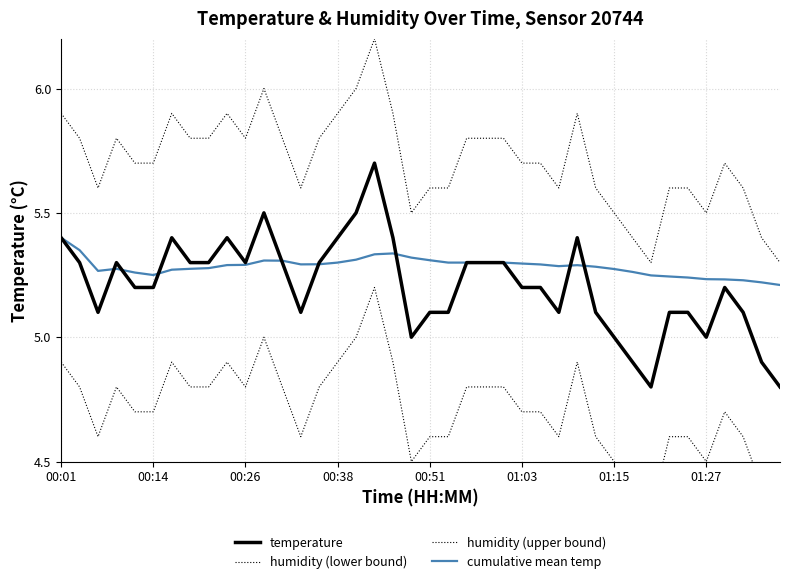

True or false: temperature has more than 1 interior local peaks.

True